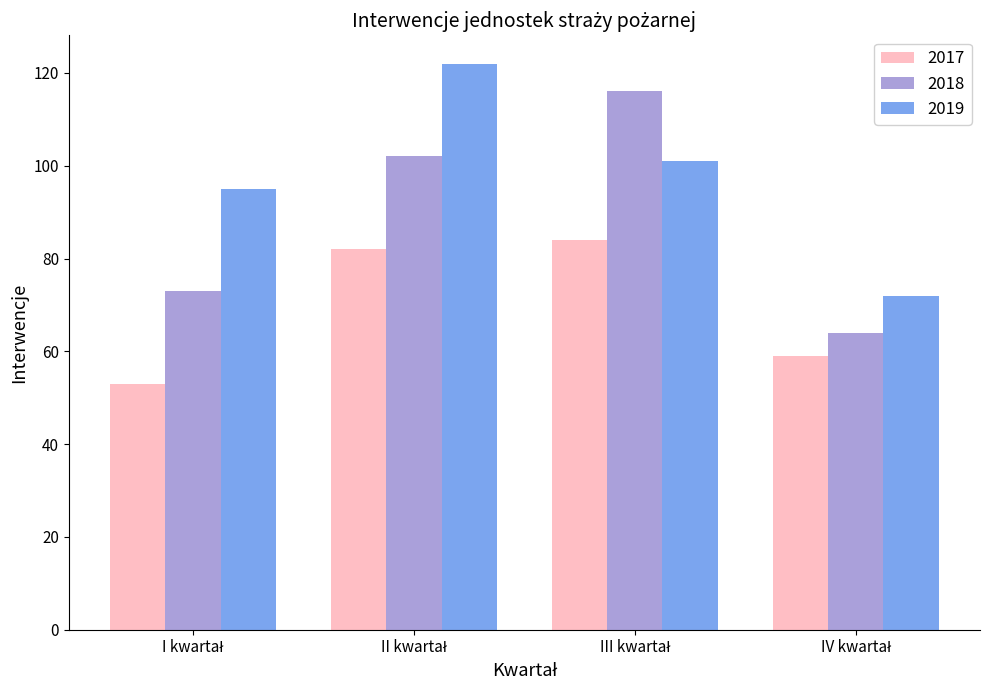

Which series has the largest range (max minus min)?

2018